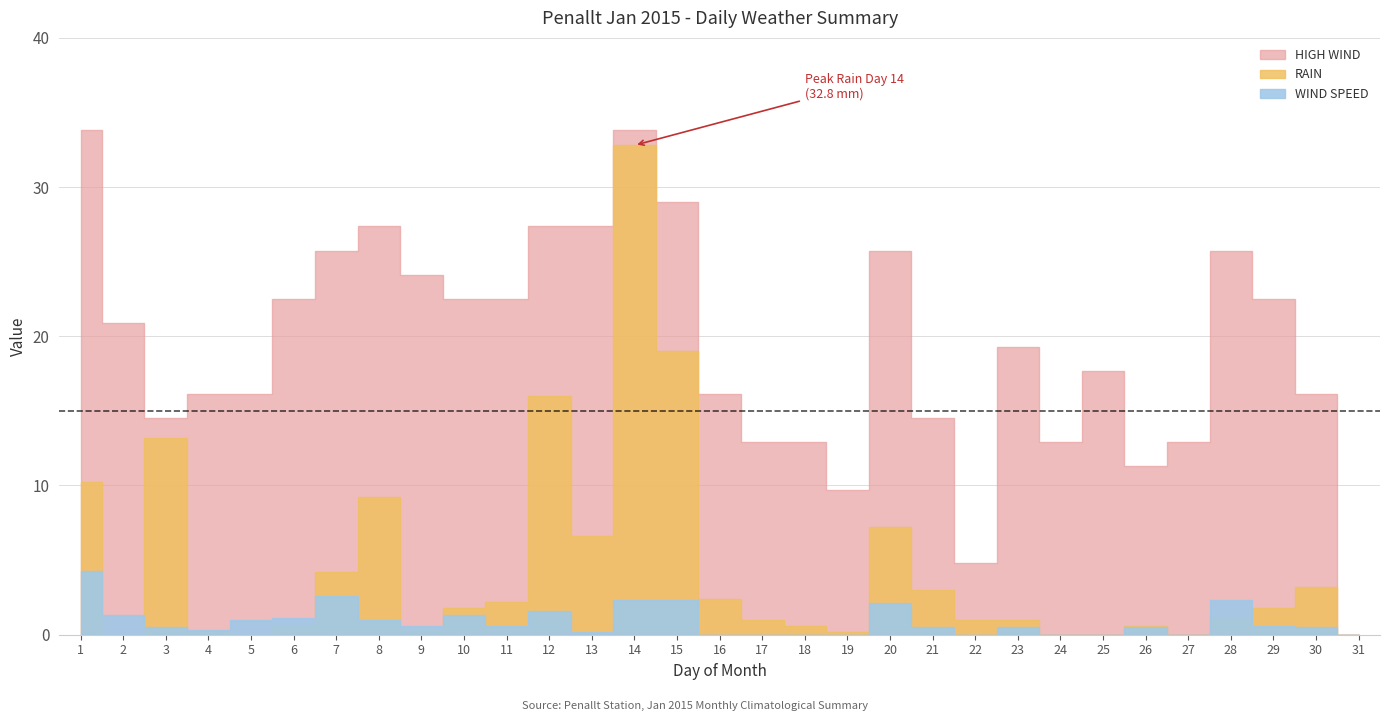

What is the value of the WIND SPEED point at the 30th from the left?

0.5